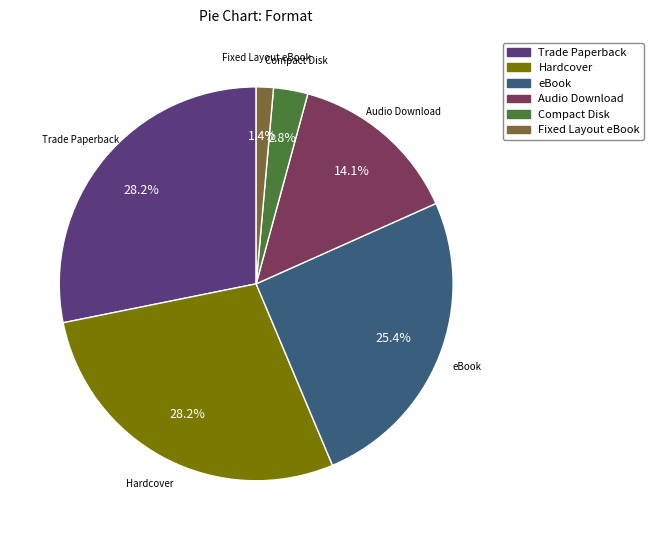

How many segments does this pie chart have?

6